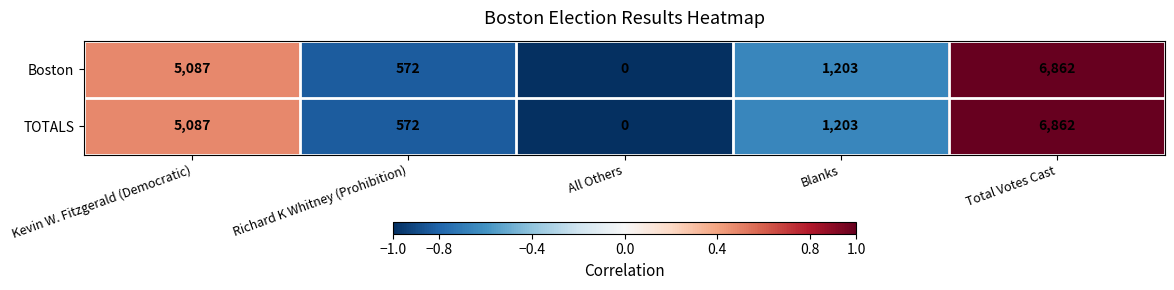

What is the approximate value of Boston at Kevin W. Fitzgerald (Democratic)?

5087